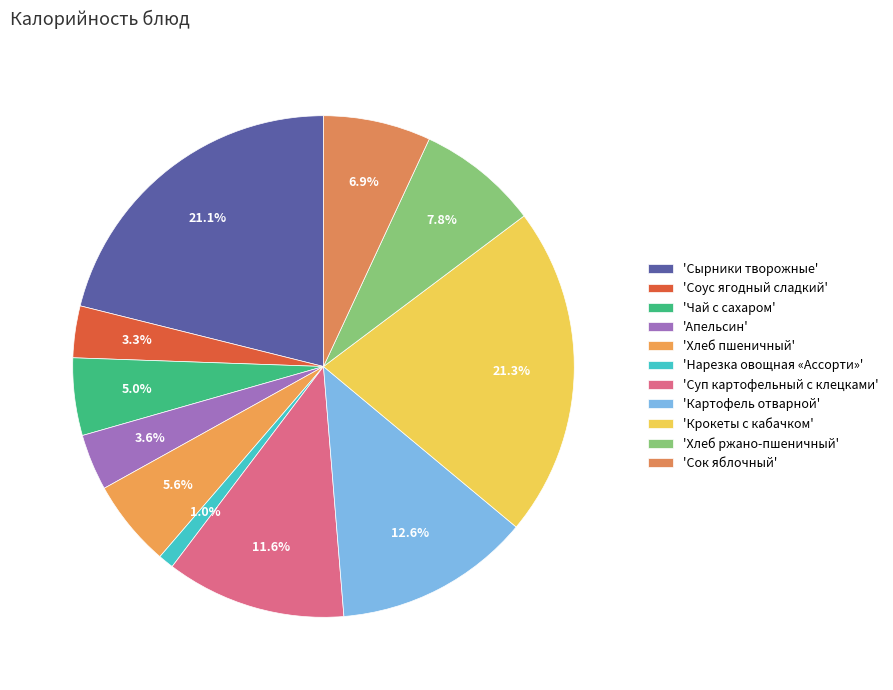

How many segments does this pie chart have?

11